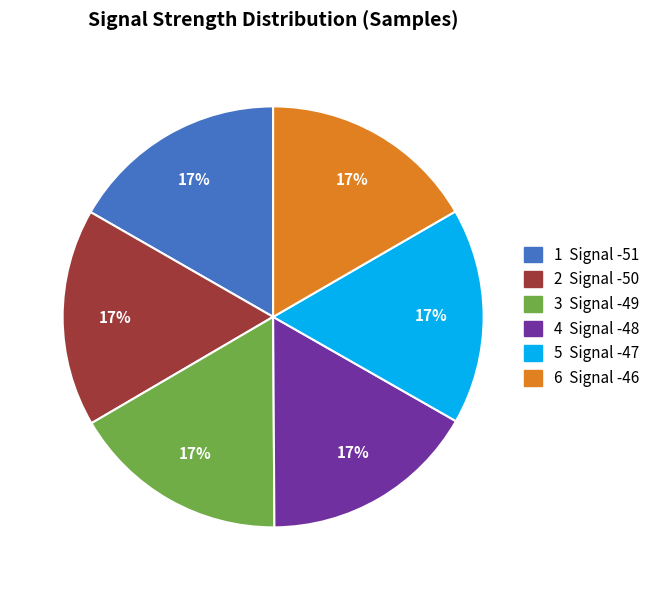

Does any single category account for the majority?

No